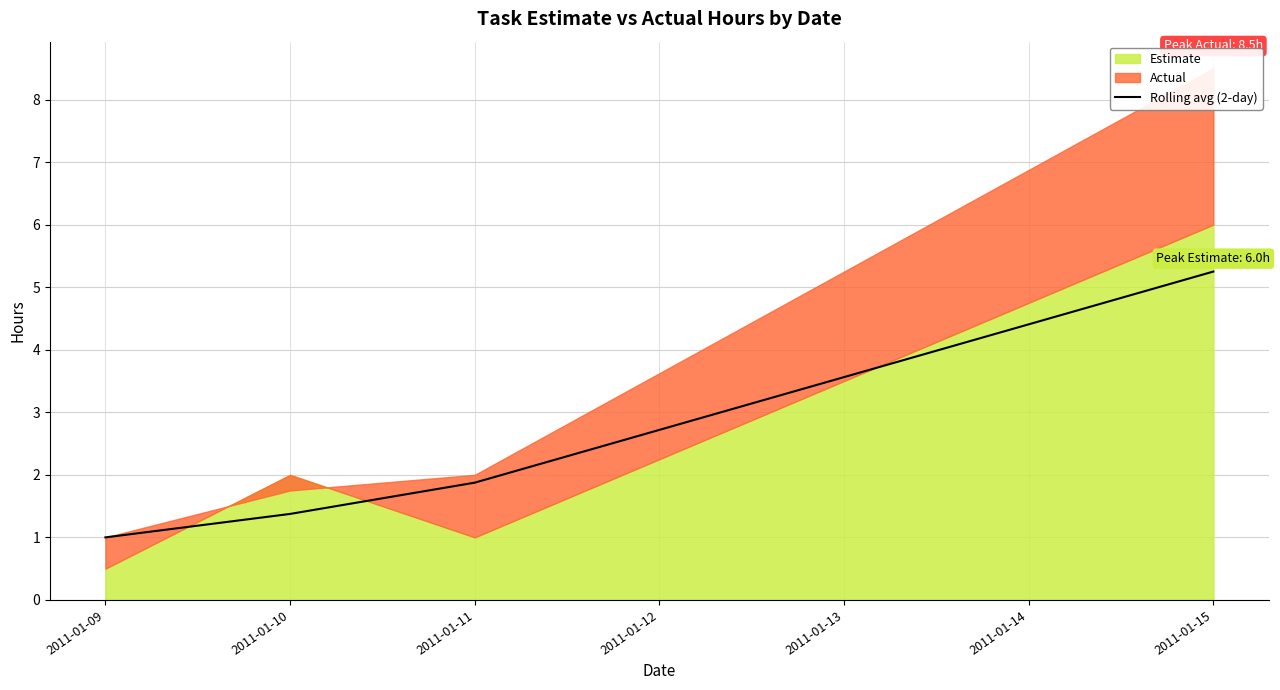

The chart shows a value of 1.4 at 2011-01-10. True or false?

True